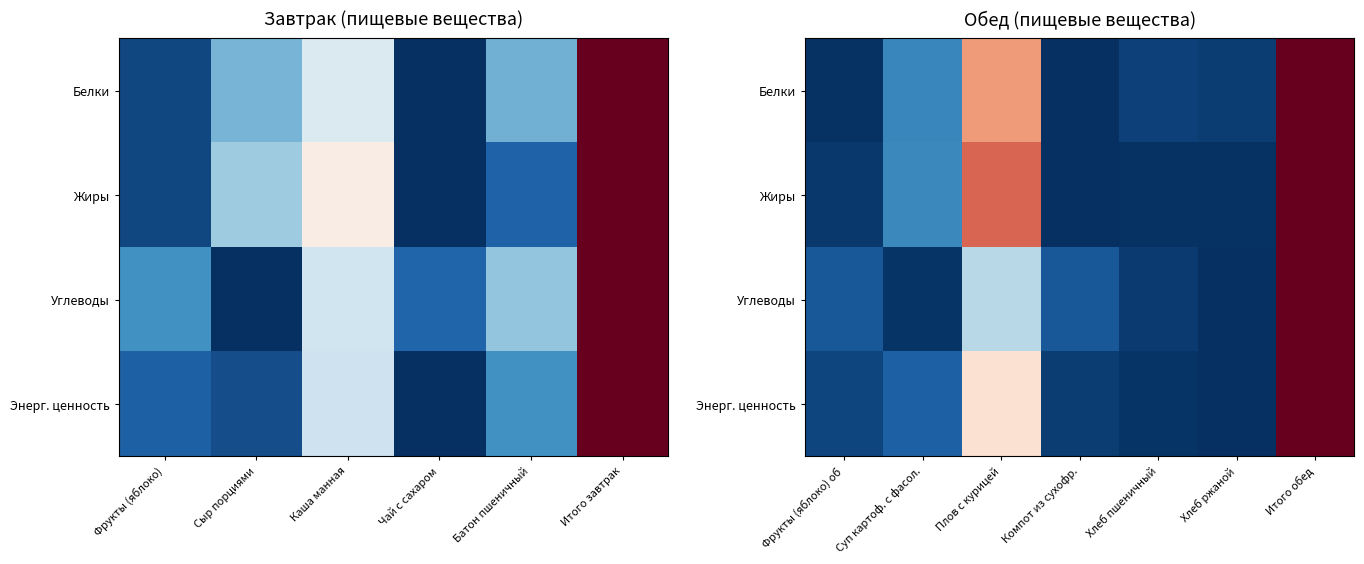

The value of Энерг. ценность at Фрукты (яблоко) об is 0.1. True or false?

False